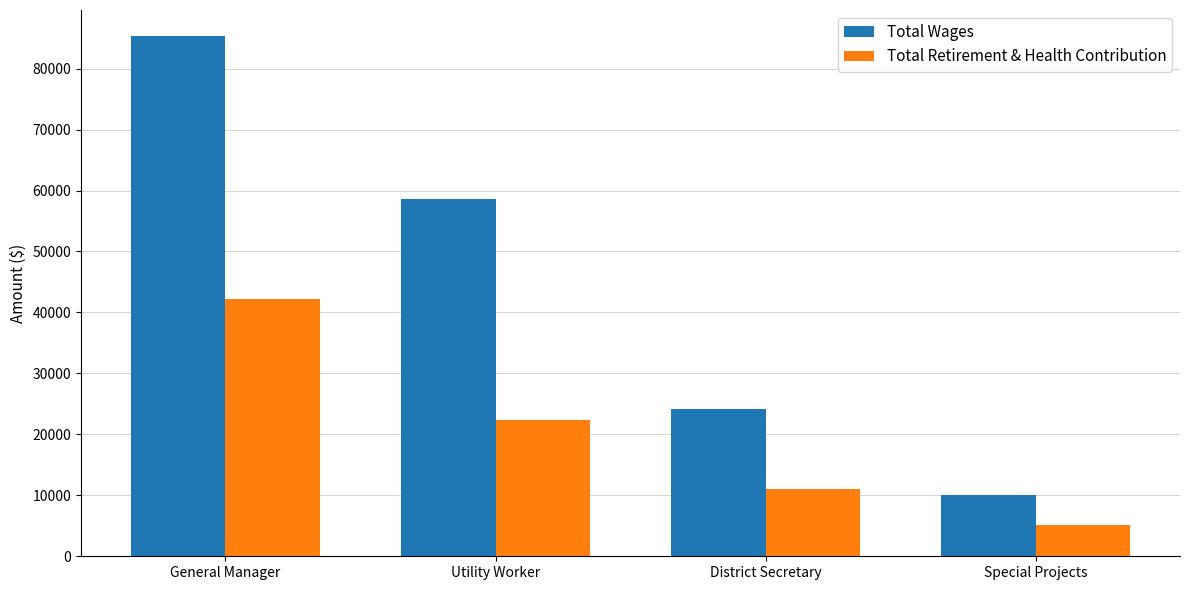

Reading right to left, transcribe all the data shown in this chart.

Total Wages: Special Projects=9998	District Secretary=24112	Utility Worker=58545	General Manager=85344
Total Retirement & Health Contribution: Special Projects=5086	District Secretary=11065	Utility Worker=22416	General Manager=42195